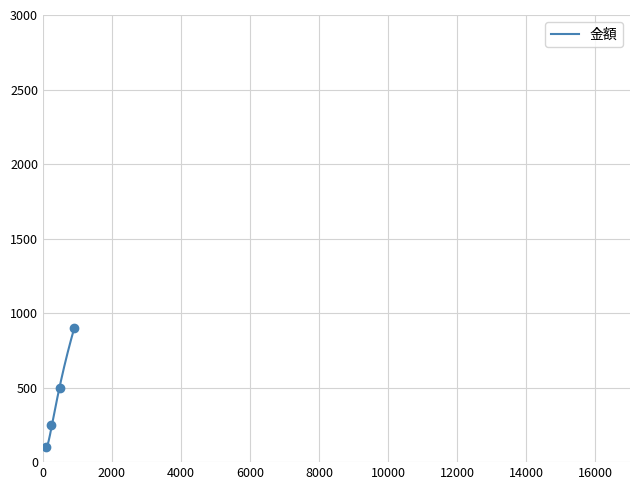

What is the change in value from みかん to りんご?

+150